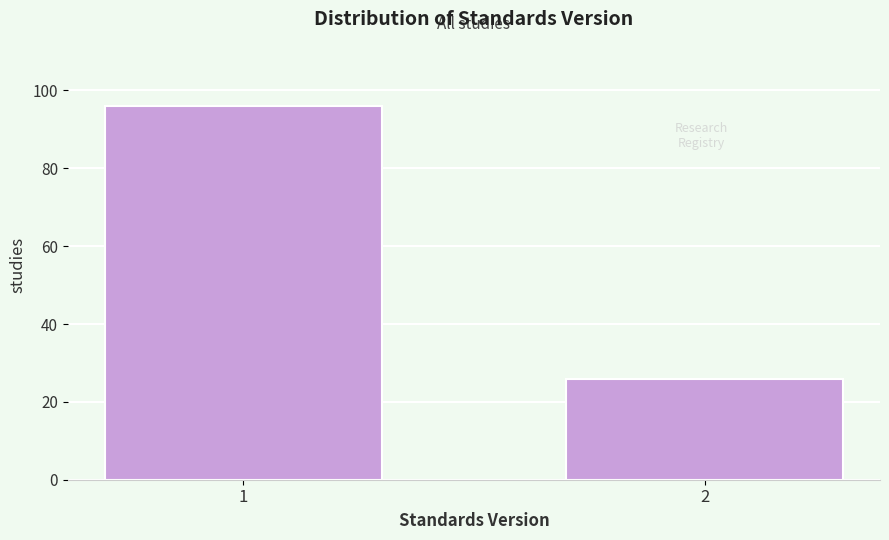

Reading left to right, extract all data points from this chart.

1=96	2=26